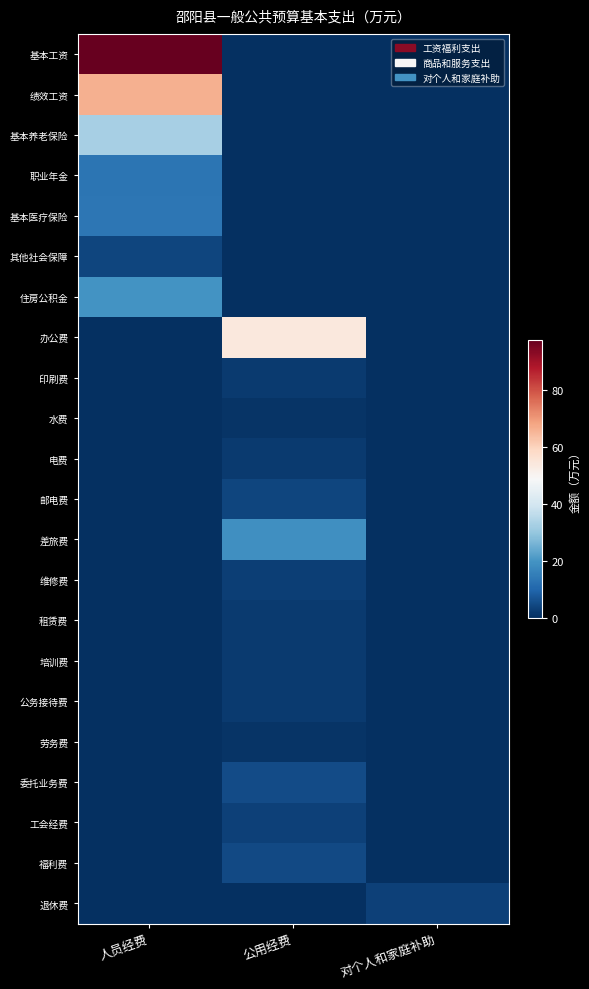

Which category has the lowest value across all series?

公用经费